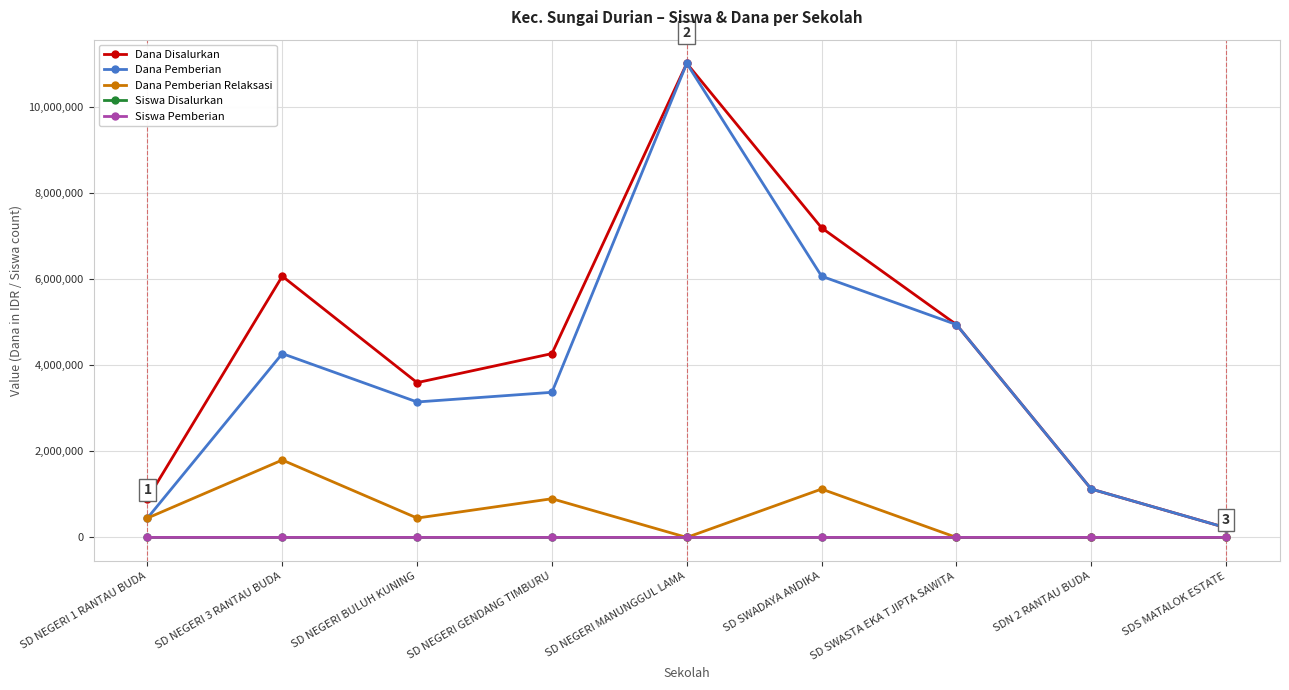

True or false: Dana Pemberian has a value of 11025000 at SD NEGERI MANUNGGUL LAMA.

True